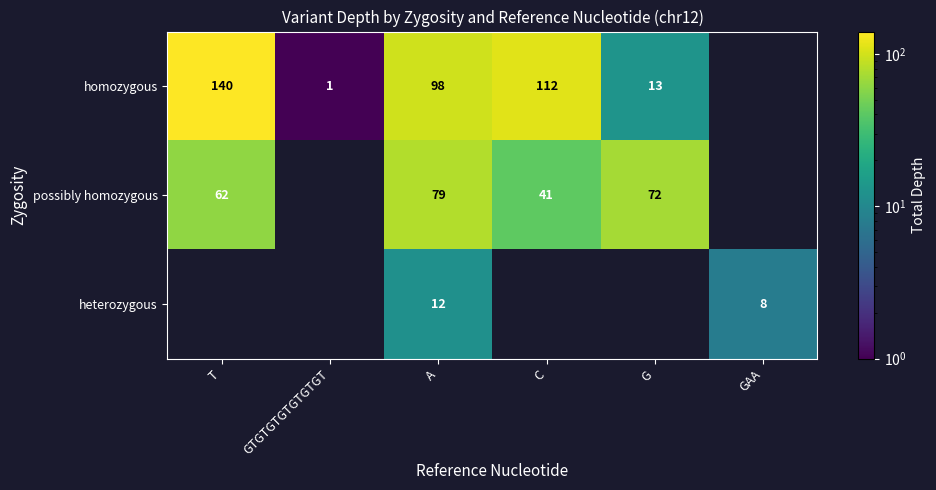

The value of homozygous at GTGTGTGTGTGTGT is 1. True or false?

True